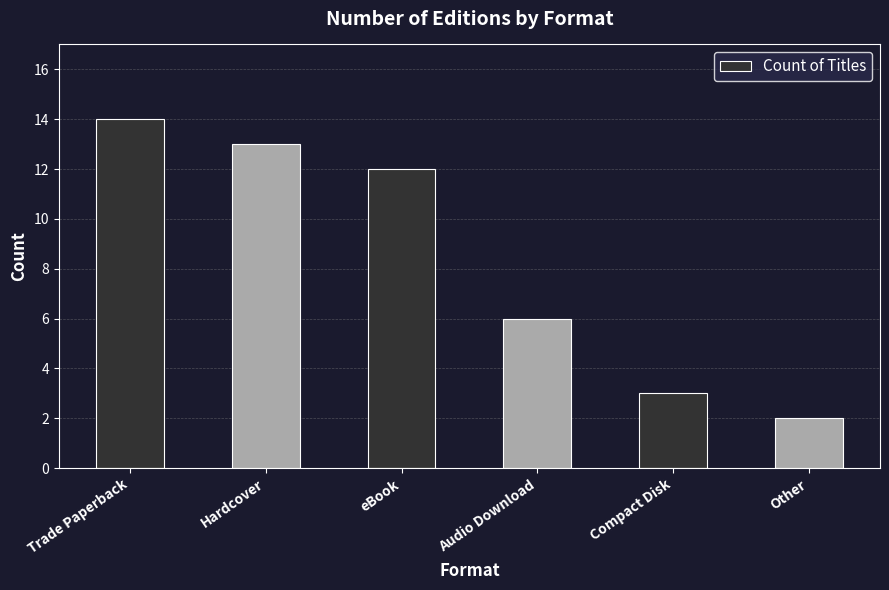

The chart shows a value of 1 at Compact Disk. True or false?

False